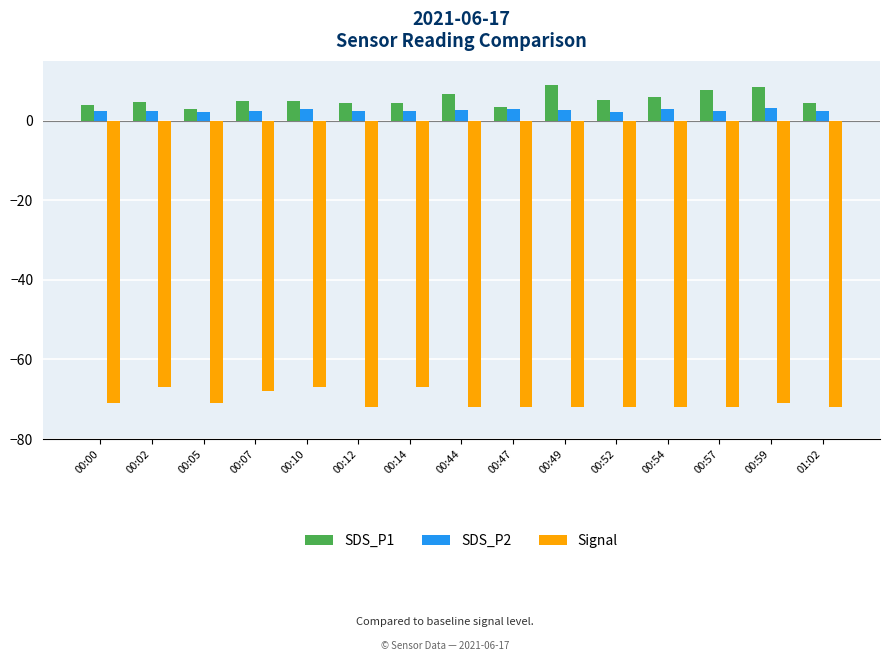

What is the sum of all SDS_P1 values?

80.9